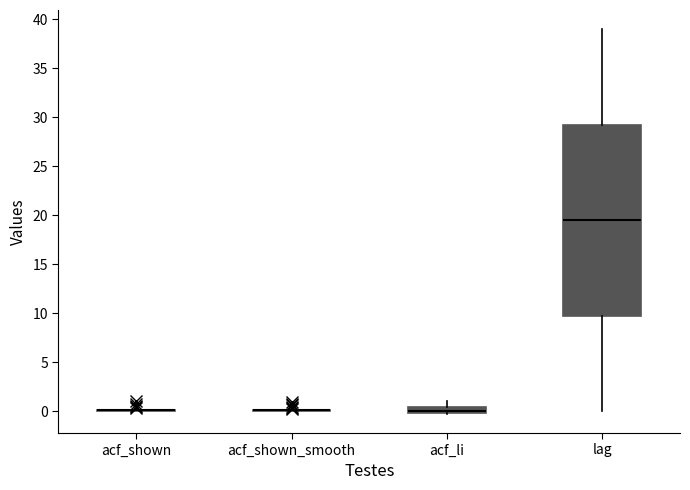

Which box is the tallest, from its lower edge to its upper edge?

lag